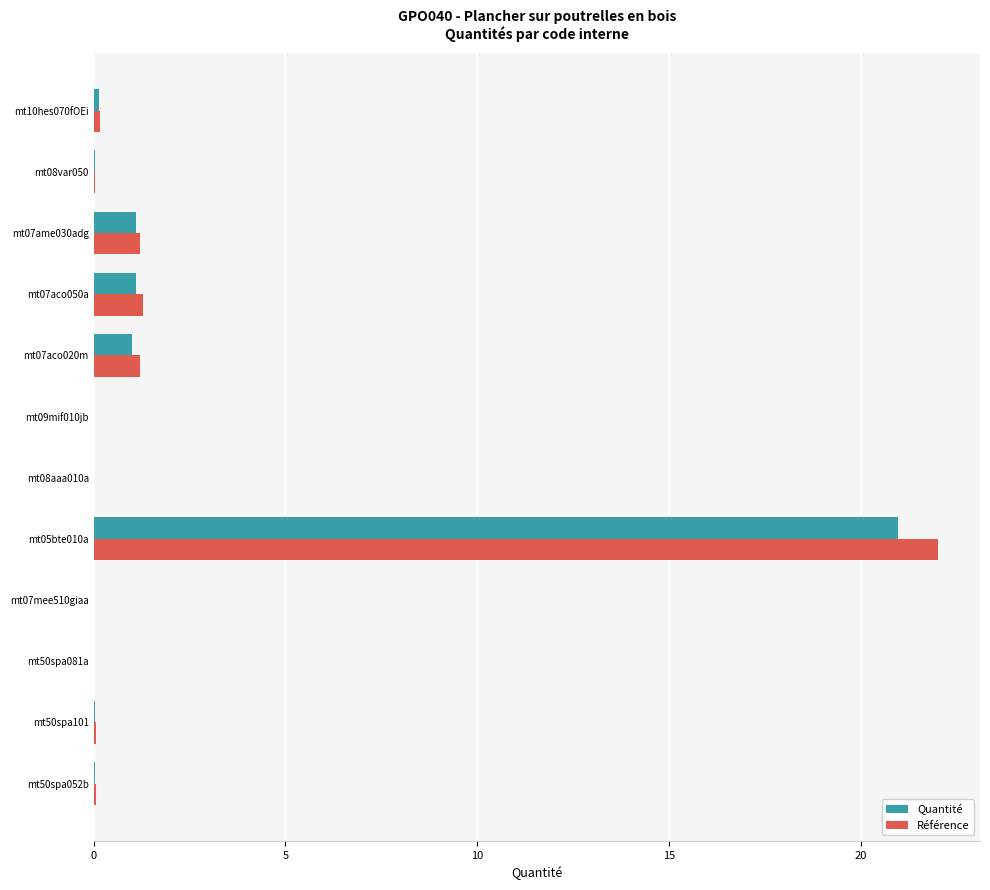

At which category is the sum across all series the highest?

mt05bte010a